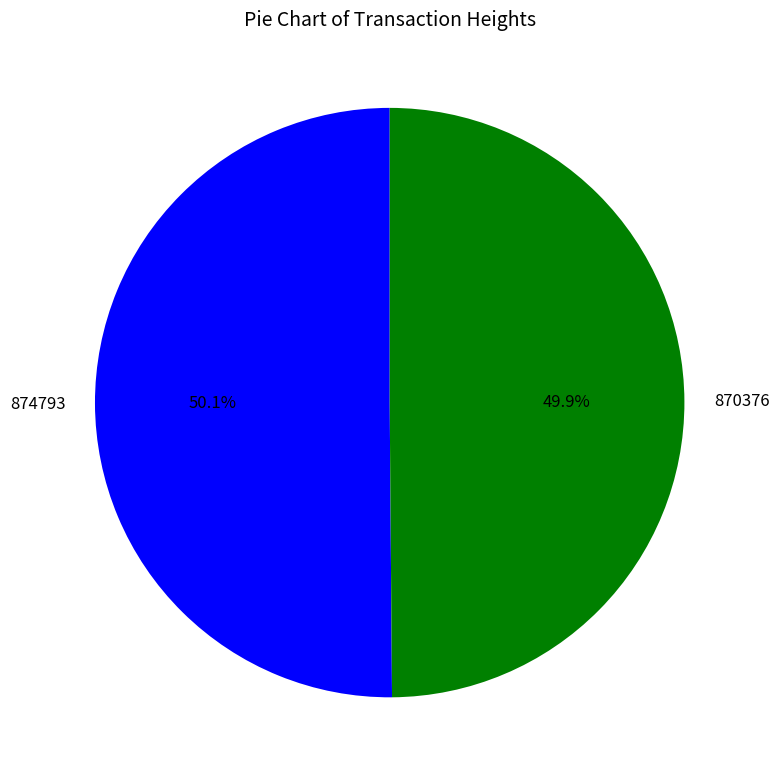

To the nearest percent, what is the combined percentage of 874793 and 870376?

100%